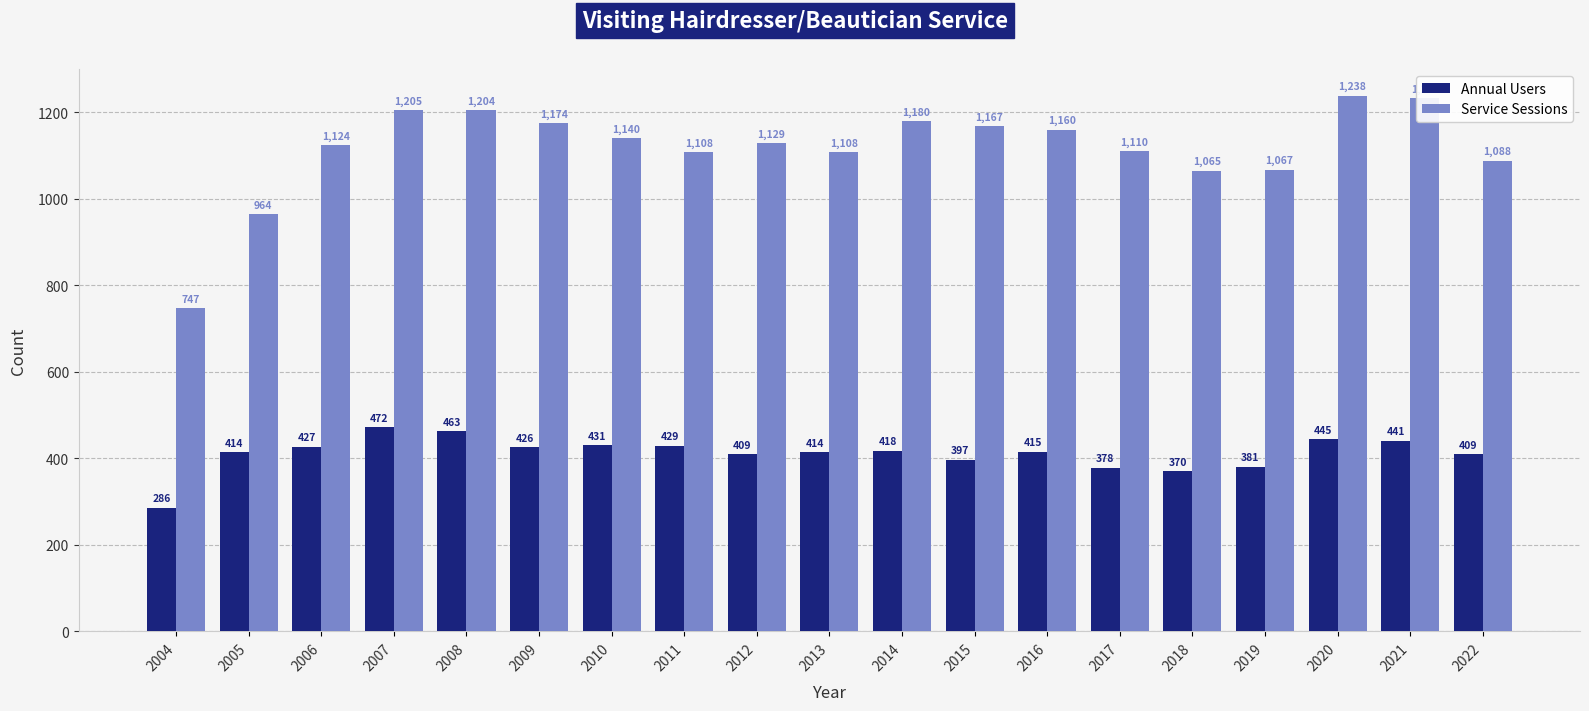

How many data points does each series have?

19